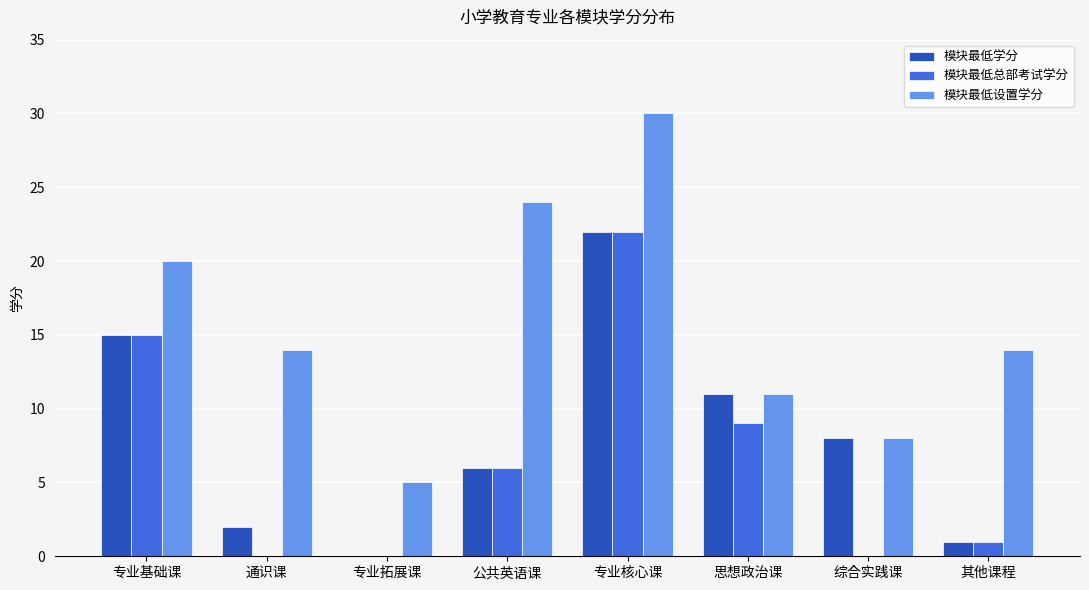

What is the highest value of the 模块最低总部考试学分 series?

22